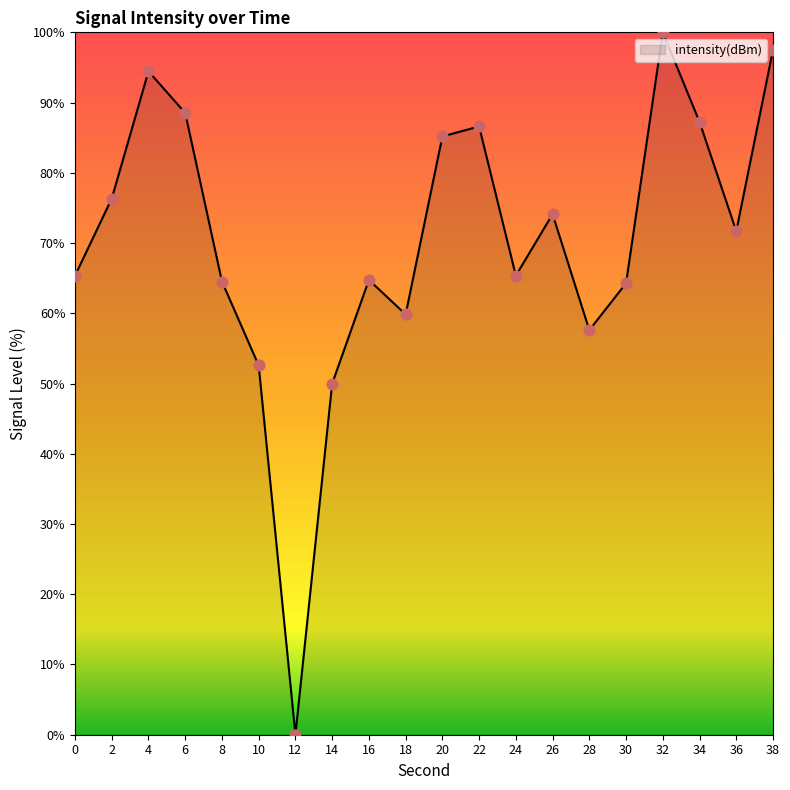

What is the change in value from 16 to 28?

-7.1